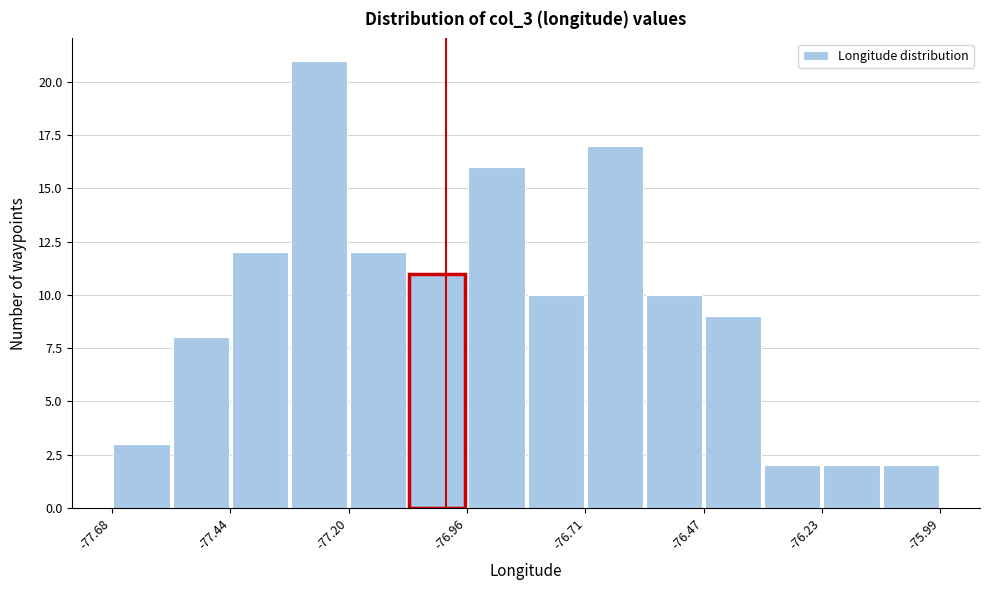

Around what value on the x-axis is the tallest bar? Give the approximate position of its centre, as read against the axis.

-77.25